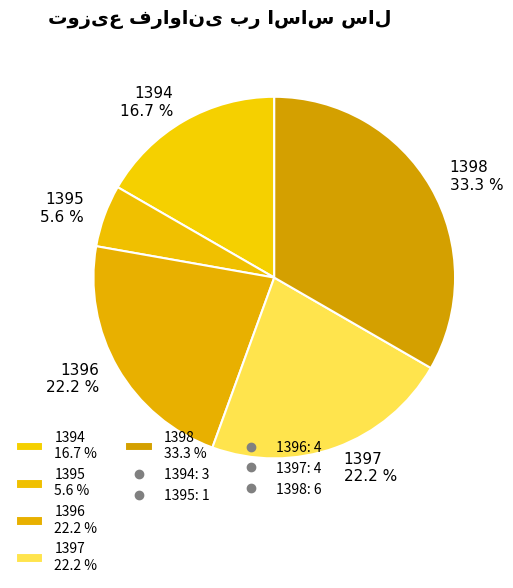

How many slices are in this pie chart?

5